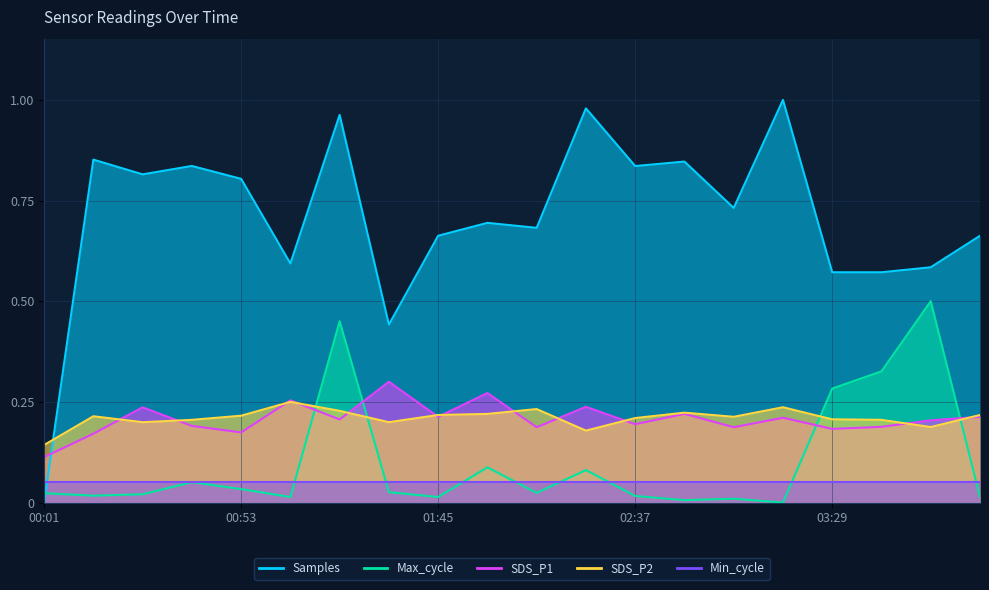

Count the SDS_P2 values in the range 0 to 1.

20